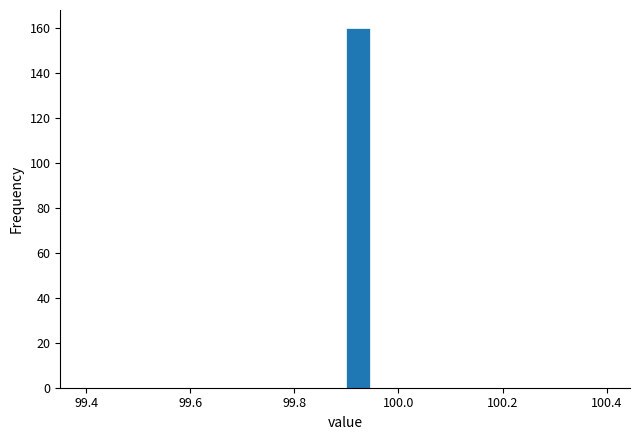

Read against the x-axis, roughly where is the centre of the tallest bar?

99.92